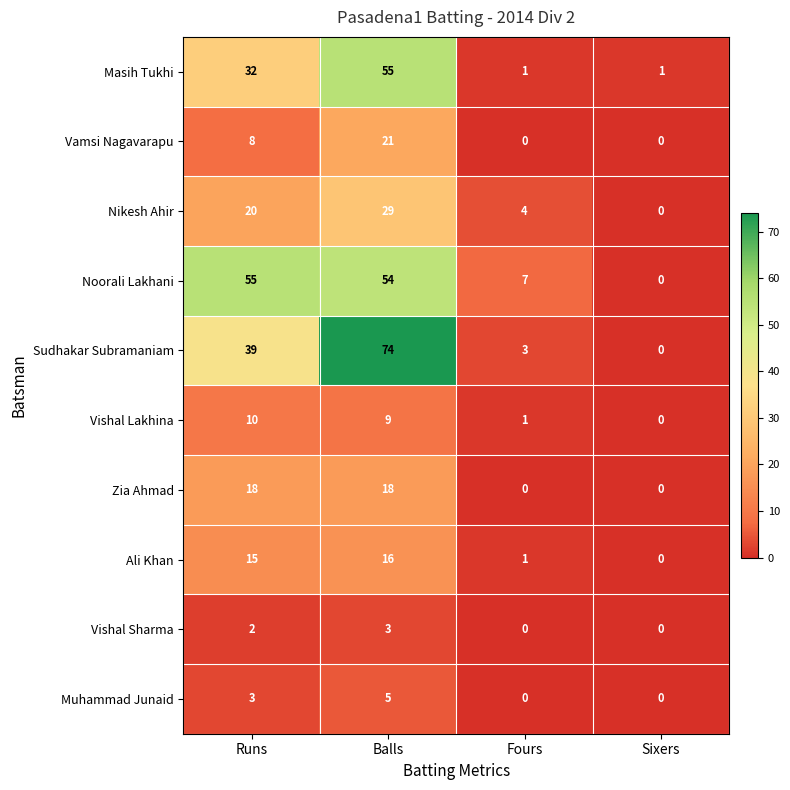

At which label does Vishal Lakhina reach its minimum?

Sixers